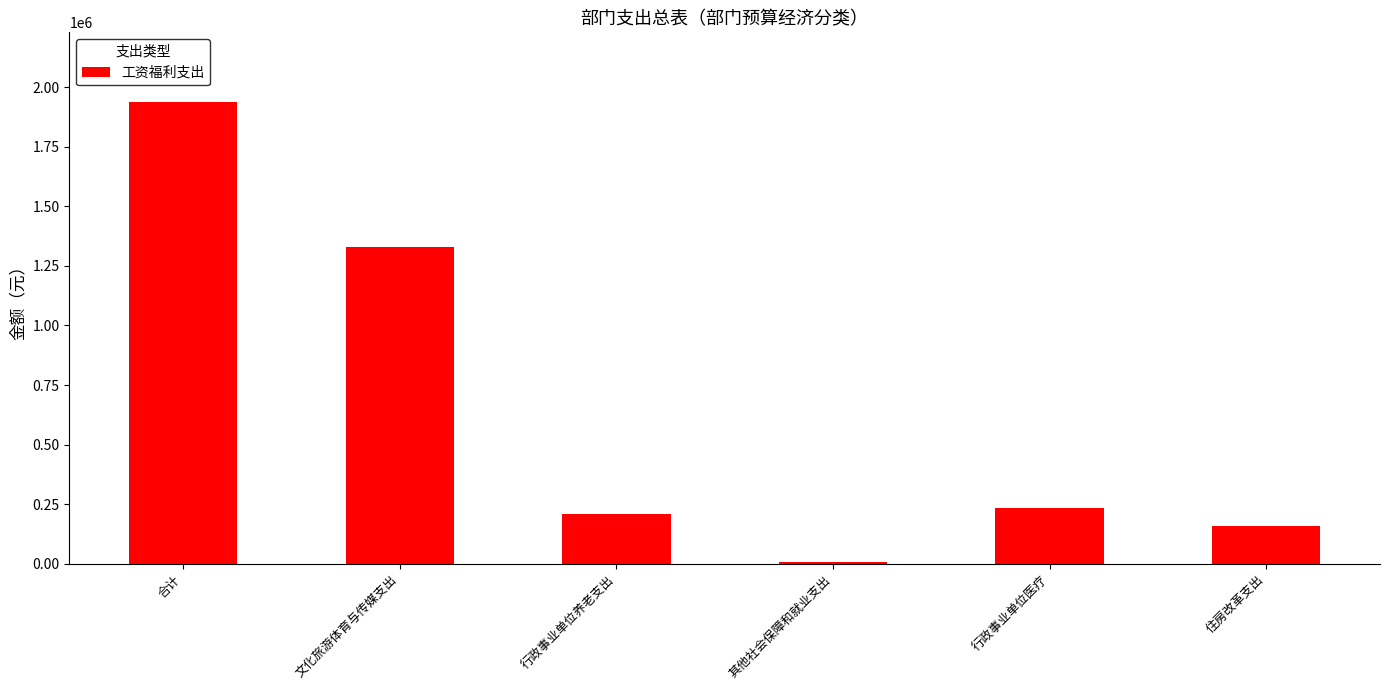

Reading right to left, extract all data points from this chart.

住房改革支出=158104	行政事业单位医疗=233647	其他社会保障和就业支出=8030	行政事业单位养老支出=208309	文化旅游体育与传媒支出=1330528	合计=1938618